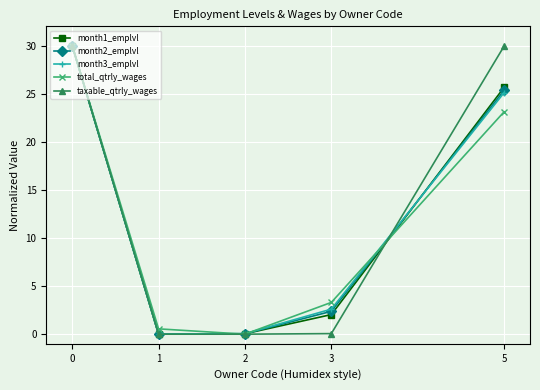

True or false: month2_emplvl has a value of 44.5 at 5.

False